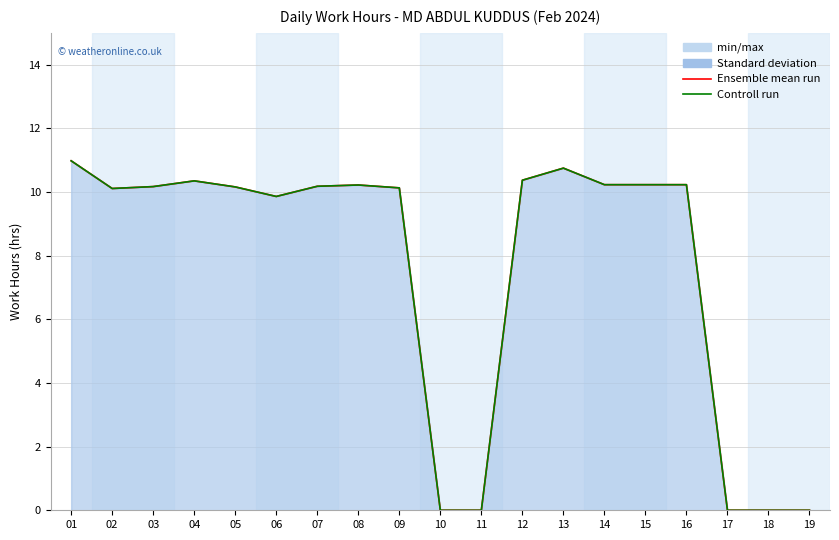

What is the value of the Ensemble mean run point at the 16th from the left?

10.2